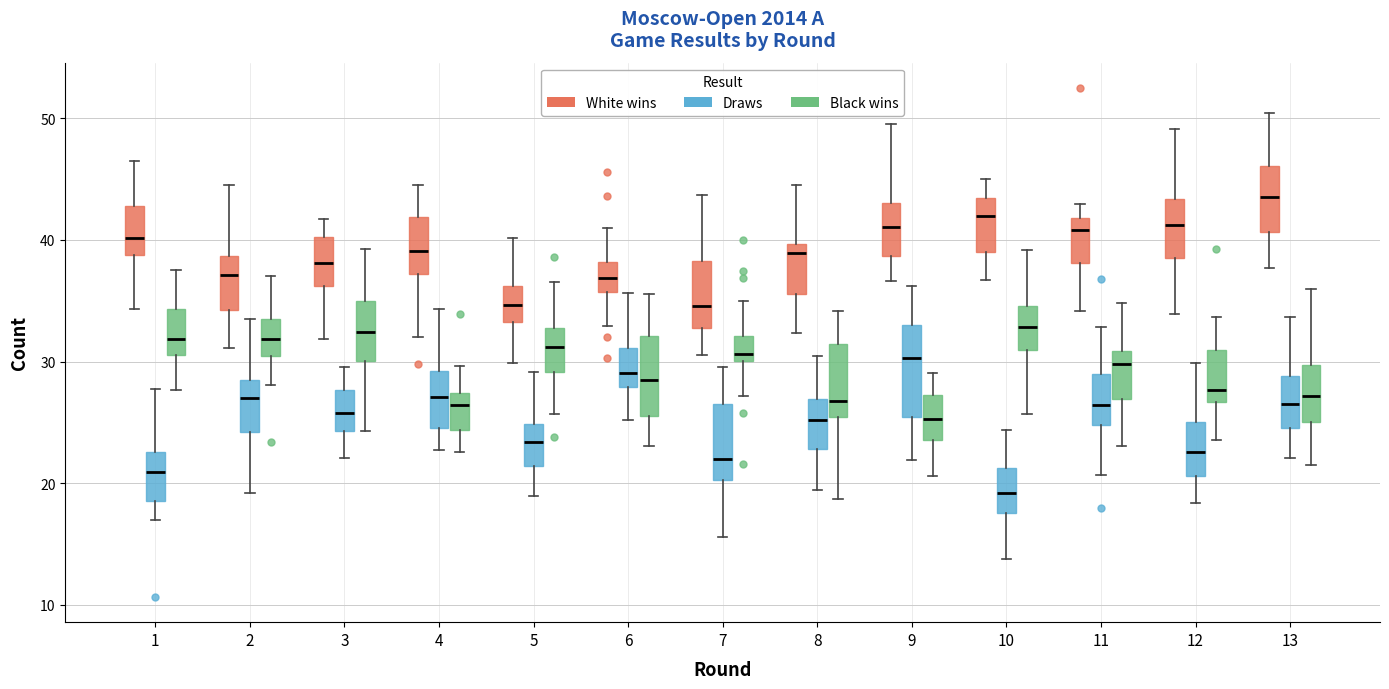

Reading left to right, read every box against the y-axis: the position of its median line, the range the box covers, and the ends of its whiskers. The values are not printed on the chart, so give them approximately, as read against the axis.

1 (White wins): median 40, box 39 to 43, whiskers 34 to 47
1 (Draws): median 21, box 19 to 23, whiskers 17 to 28
1 (Black wins): median 32, box 31 to 34, whiskers 28 to 38
2 (White wins): median 37, box 34 to 39, whiskers 31 to 44
2 (Draws): median 27, box 24 to 28, whiskers 19 to 33
2 (Black wins): median 32, box 30 to 33, whiskers 28 to 37
3 (White wins): median 38, box 36 to 40, whiskers 32 to 42
3 (Draws): median 26, box 24 to 28, whiskers 22 to 30
3 (Black wins): median 32, box 30 to 35, whiskers 24 to 39
4 (White wins): median 39, box 37 to 42, whiskers 32 to 44
4 (Draws): median 27, box 25 to 29, whiskers 23 to 34
4 (Black wins): median 26, box 24 to 27, whiskers 23 to 30
5 (White wins): median 35, box 33 to 36, whiskers 30 to 40
5 (Draws): median 23, box 21 to 25, whiskers 19 to 29
5 (Black wins): median 31, box 29 to 33, whiskers 26 to 37
6 (White wins): median 37, box 36 to 38, whiskers 33 to 41
6 (Draws): median 29, box 28 to 31, whiskers 25 to 36
6 (Black wins): median 29, box 26 to 32, whiskers 23 to 36
7 (White wins): median 35, box 33 to 38, whiskers 31 to 44
7 (Draws): median 22, box 20 to 27, whiskers 16 to 30
7 (Black wins): median 31, box 30 to 32, whiskers 27 to 35
8 (White wins): median 39, box 36 to 40, whiskers 32 to 45
8 (Draws): median 25, box 23 to 27, whiskers 19 to 30
8 (Black wins): median 27, box 25 to 31, whiskers 19 to 34
9 (White wins): median 41, box 39 to 43, whiskers 37 to 50
9 (Draws): median 30, box 25 to 33, whiskers 22 to 36
9 (Black wins): median 25, box 24 to 27, whiskers 21 to 29
10 (White wins): median 42, box 39 to 43, whiskers 37 to 45
10 (Draws): median 19, box 18 to 21, whiskers 14 to 24
10 (Black wins): median 33, box 31 to 35, whiskers 26 to 39
11 (White wins): median 41, box 38 to 42, whiskers 34 to 43
11 (Draws): median 26, box 25 to 29, whiskers 21 to 33
11 (Black wins): median 30, box 27 to 31, whiskers 23 to 35
12 (White wins): median 41, box 38 to 43, whiskers 34 to 49
12 (Draws): median 23, box 21 to 25, whiskers 18 to 30
12 (Black wins): median 28, box 27 to 31, whiskers 24 to 34
13 (White wins): median 44, box 41 to 46, whiskers 38 to 50
13 (Draws): median 26, box 25 to 29, whiskers 22 to 34
13 (Black wins): median 27, box 25 to 30, whiskers 22 to 36